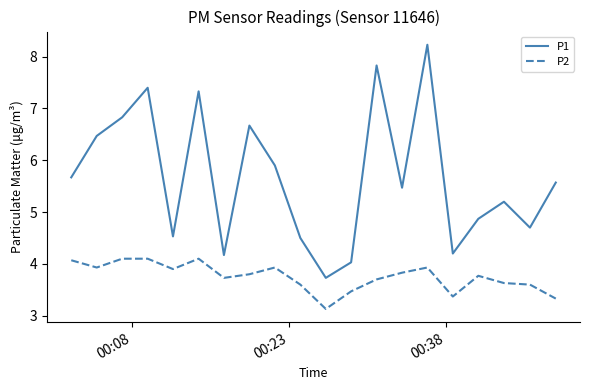

Which series has the widest spread of values?

P1